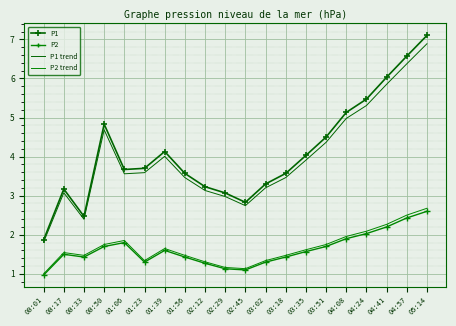

List the labels in order of P1 value, smallest first.

00:01, 00:33, 02:45, 02:29, 00:17, 02:12, 03:02, 01:56, 03:18, 01:06, 01:23, 03:35, 01:39, 03:51, 00:50, 04:08, 04:24, 04:41, 04:57, 05:14